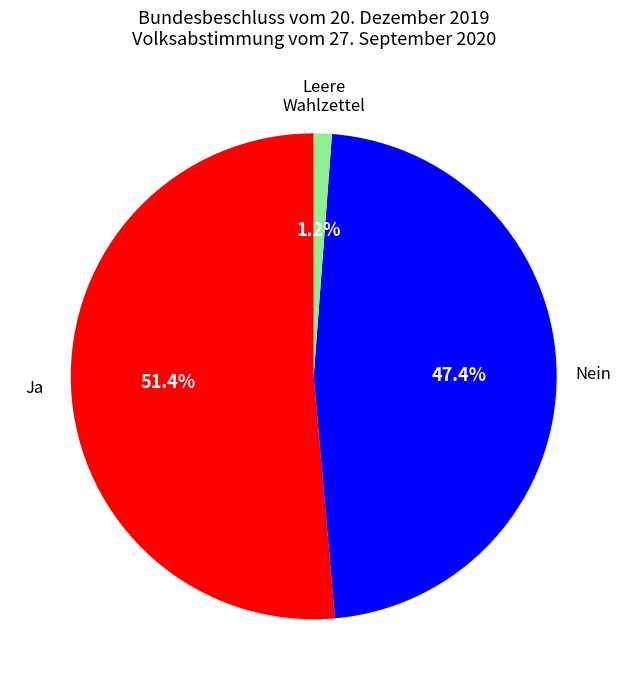

Does any single category account for the majority?

Yes